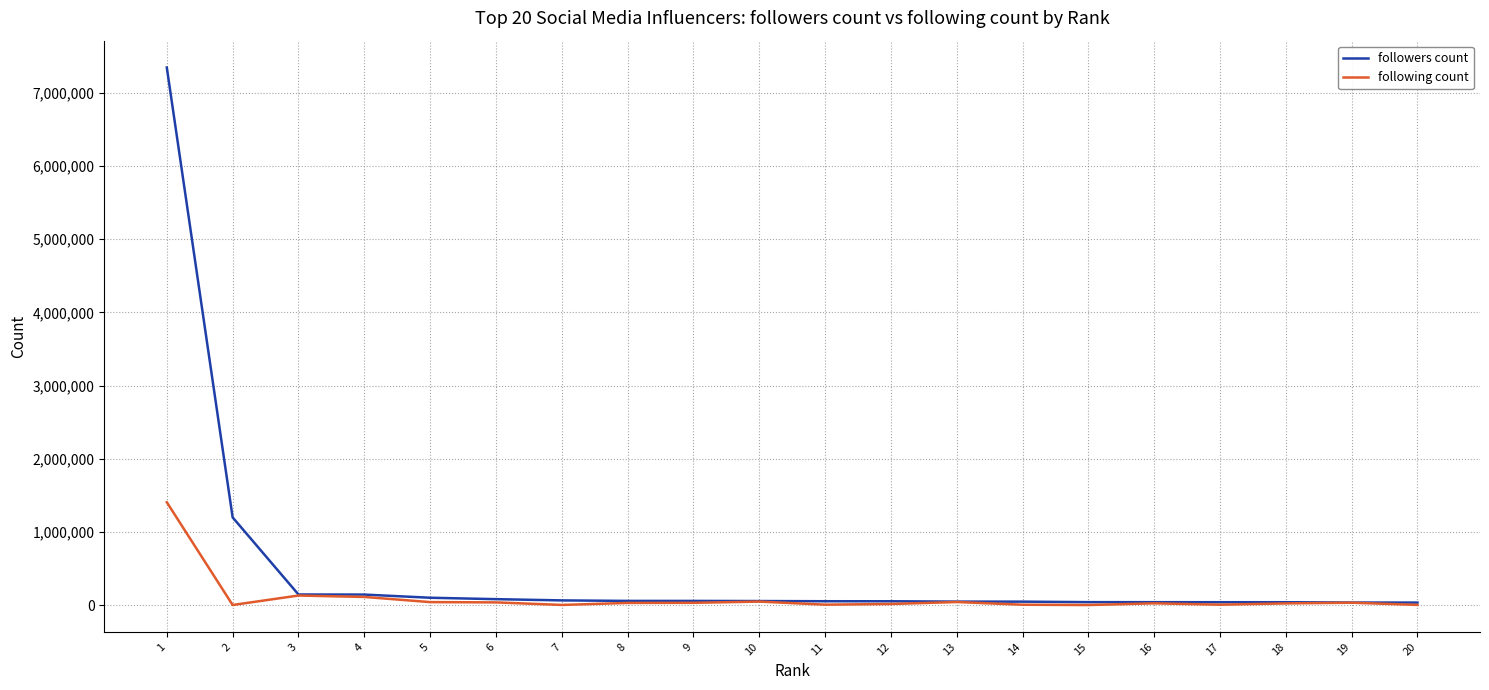

Rank the series by their maximum value, from highest to lowest.

followers count, following count